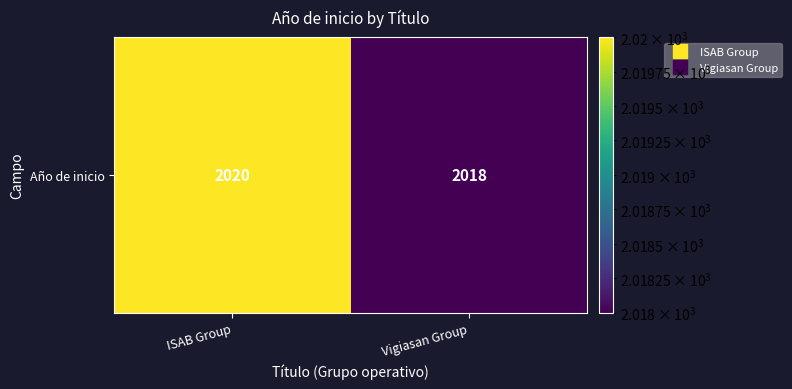

Count the number of data series in this chart.

1